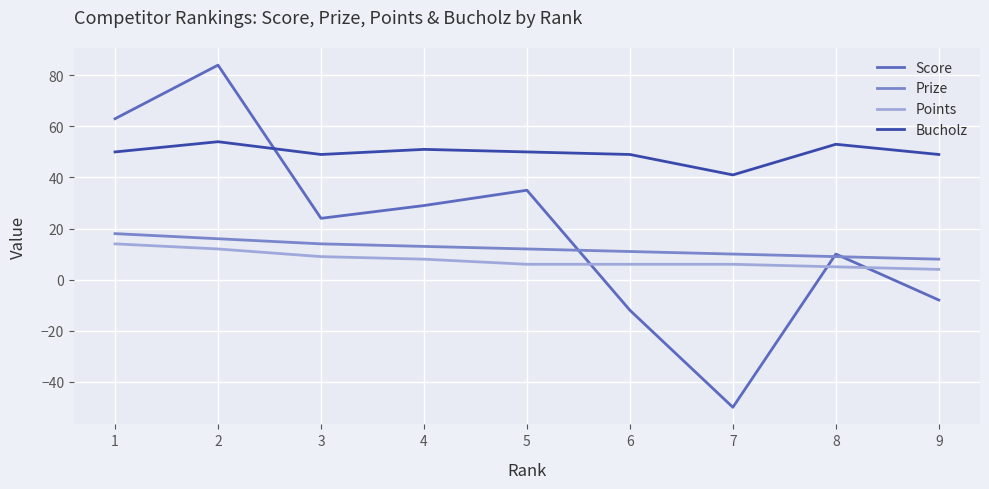

Does the chart have visible grid lines?

Yes